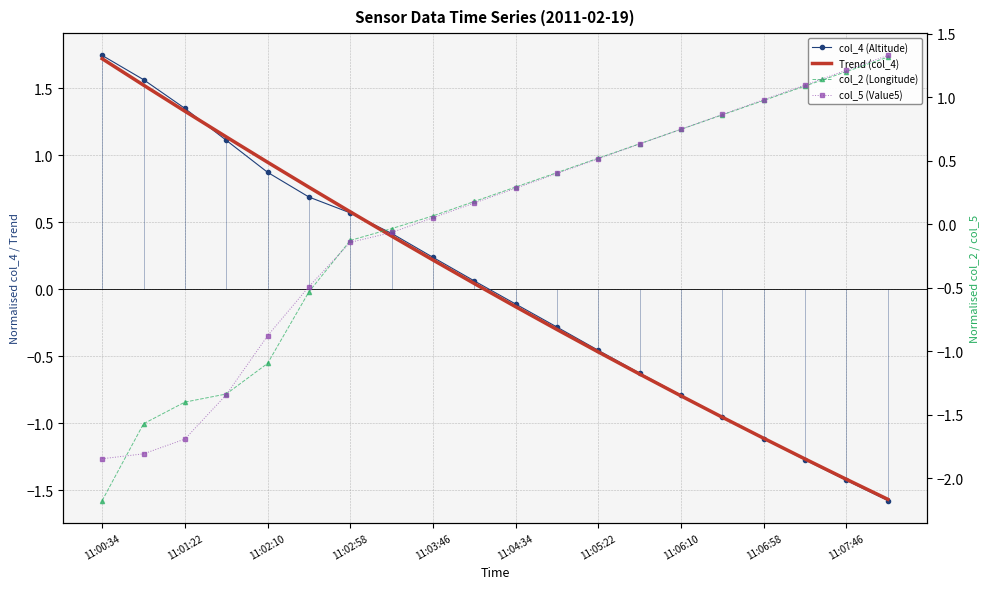

The value of col_5 (Value5) at 11:06:58 is 1.7. True or false?

False